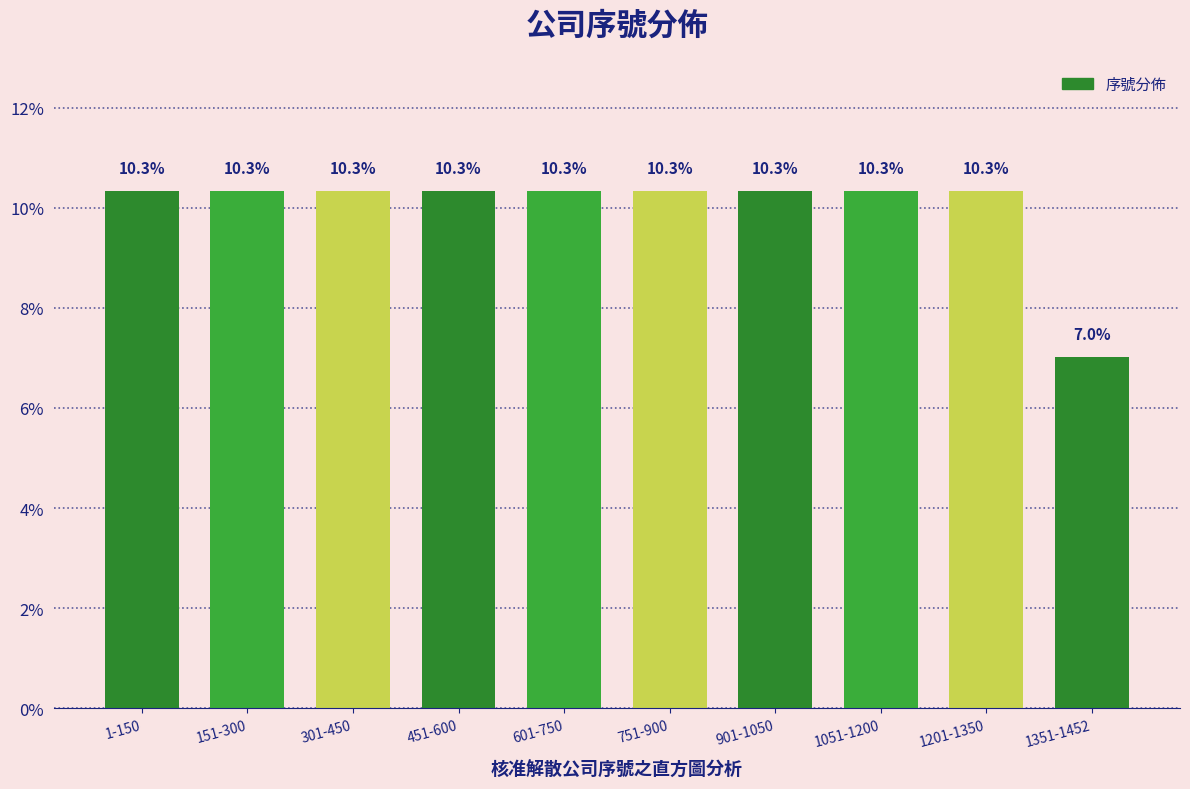

Reading right to left, extract all data points from this chart.

1351-1452=7.0	1201-1350=10.3	1051-1200=10.3	901-1050=10.3	751-900=10.3	601-750=10.3	451-600=10.3	301-450=10.3	151-300=10.3	1-150=10.3